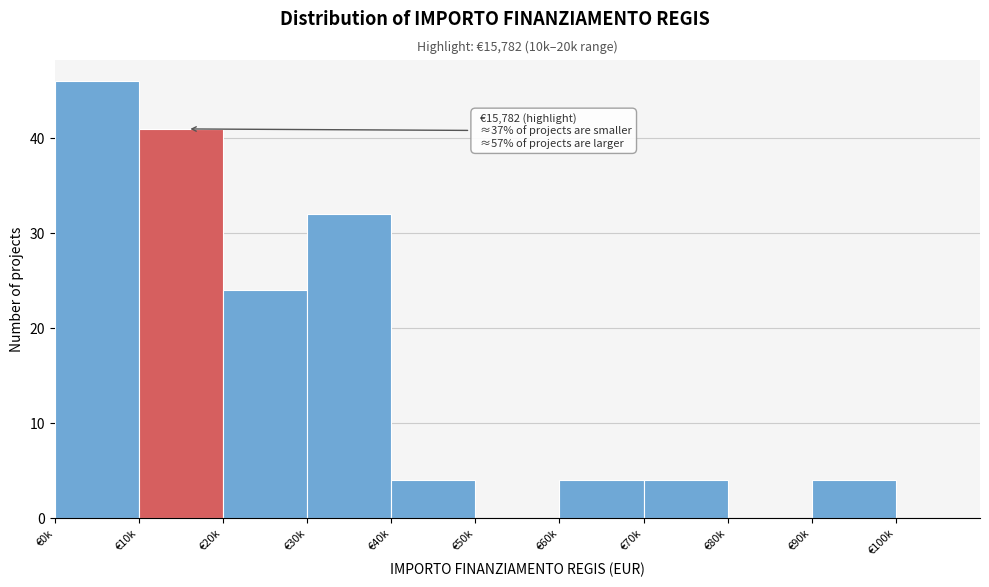

Reading left to right, transcribe all the data shown in this chart.

€0k=46	€10k=41	€20k=24	€30k=32	€40k=4	€50k=0	€60k=4	€70k=4	€80k=0	€90k=4	€100k=0